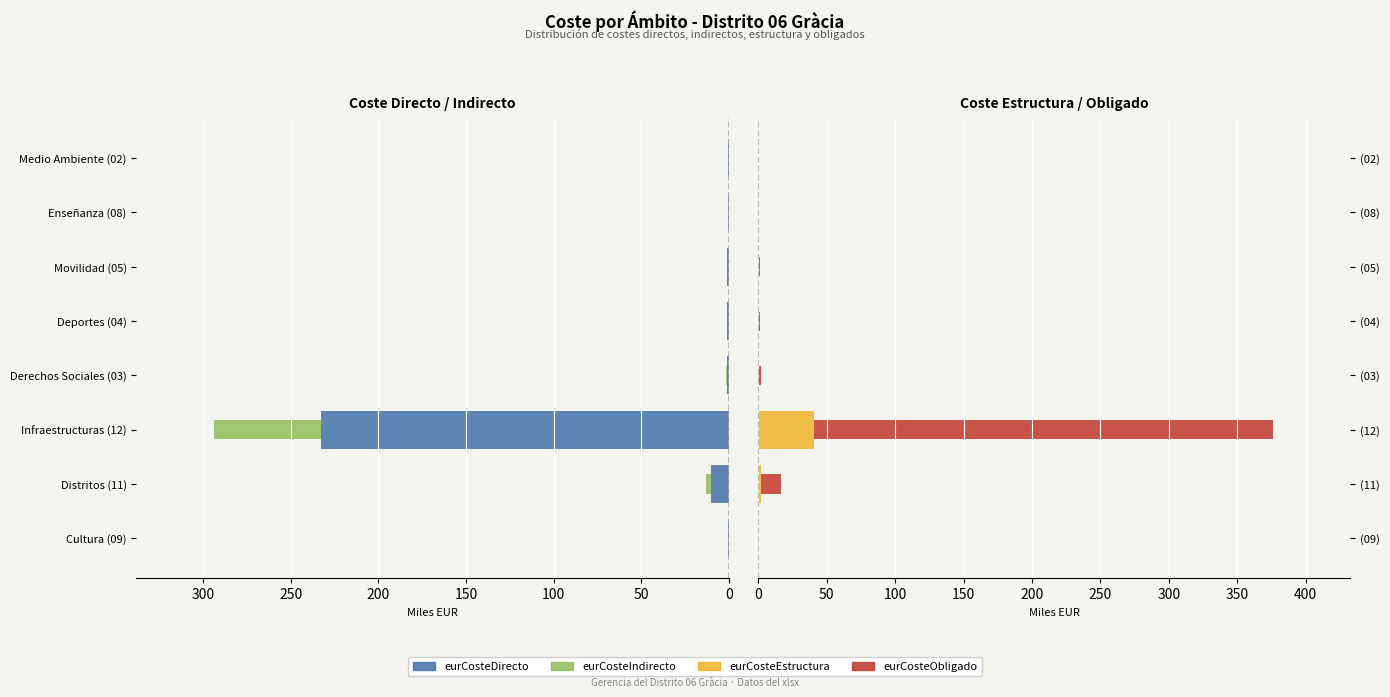

What is the value of the eurCosteEstructura bar at the 6th from the left?

0.1